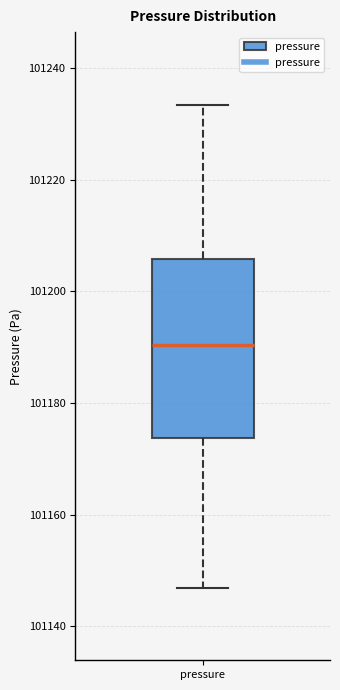

Transcribe this box plot: give where the median line is, the range the box spans, and where the two whiskers end, as read against the y-axis. The values are not printed on the chart, so give them approximately, as read against the axis.

median 101190, box 101174 to 101206, whiskers 101146 to 101234